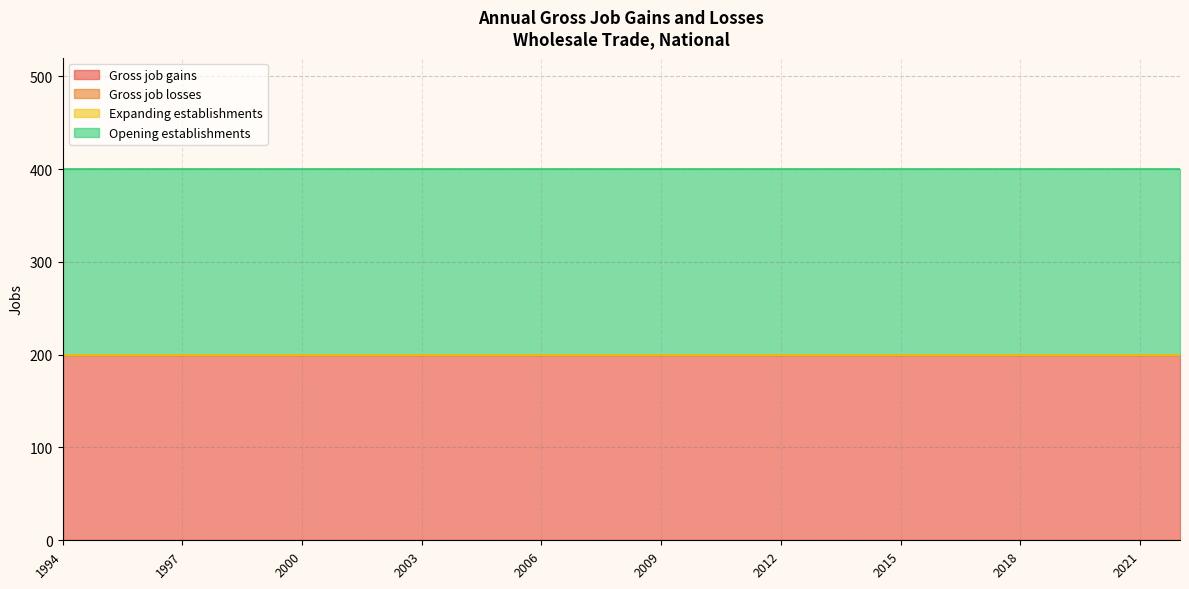

True or false: Gross job gains has more than 0 interior local peaks.

False